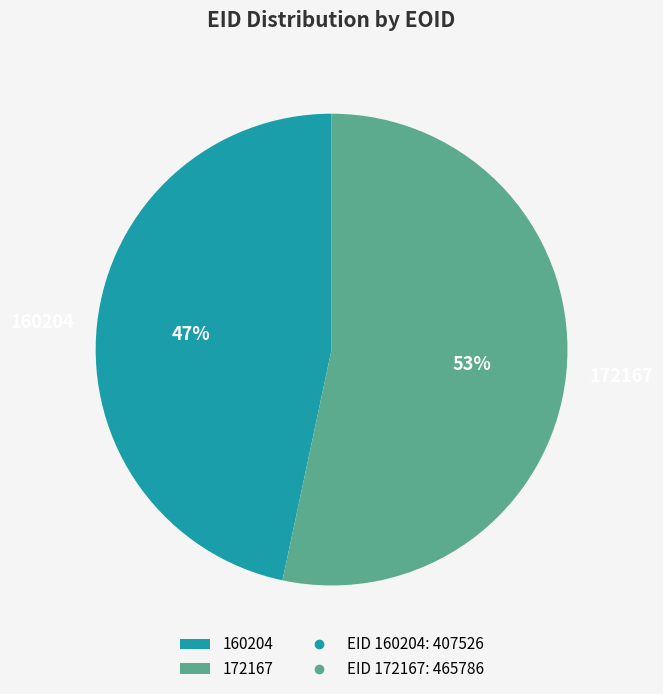

Combined, do 160204 and 172167 account for over 50%?

Yes